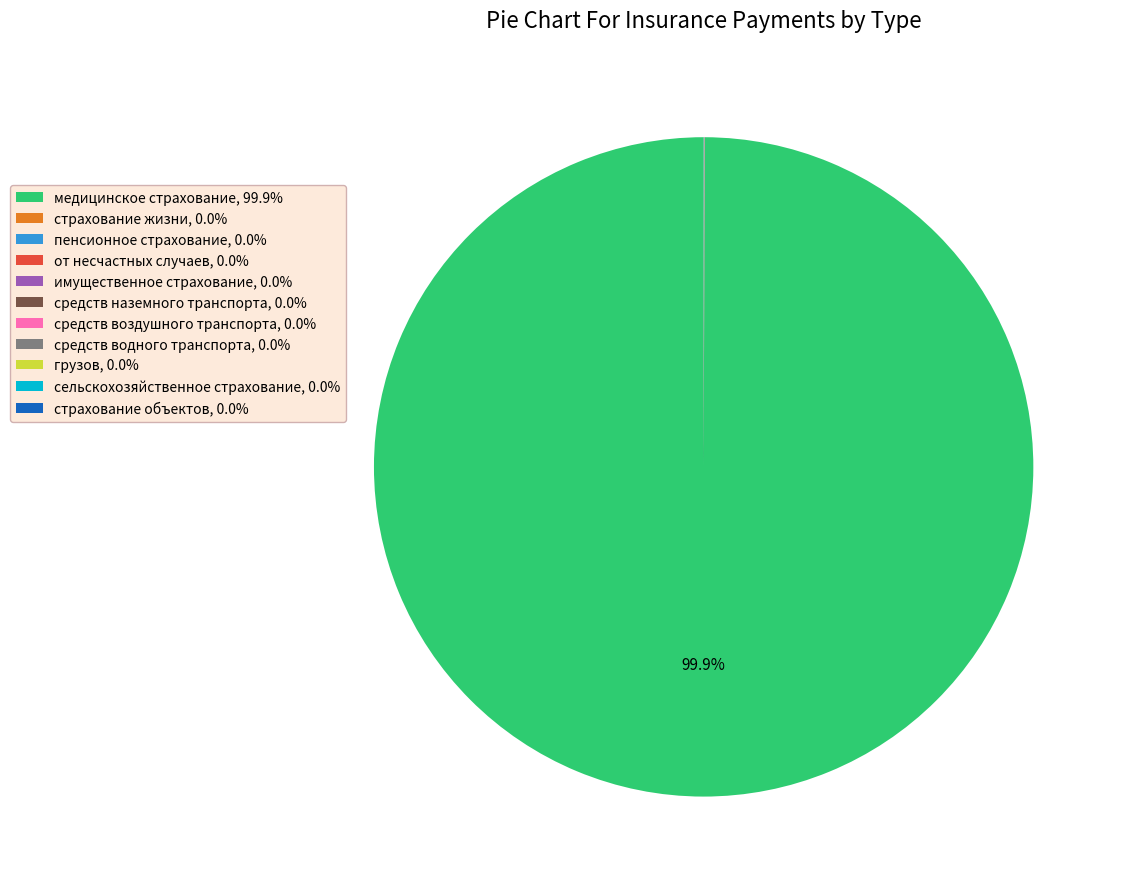

Is there a majority slice in this chart?

Yes